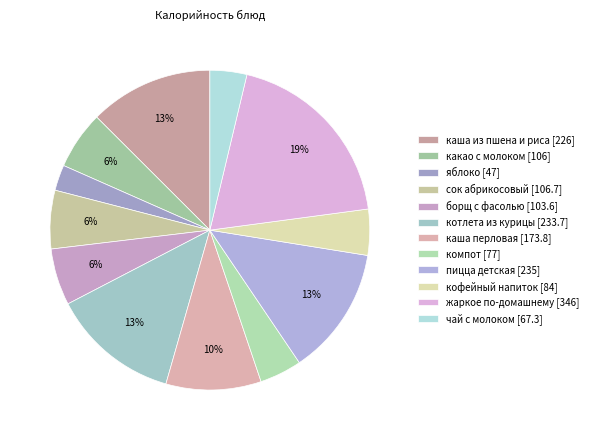

To the nearest percent, what is the combined percentage of борщ с фасолью [103.6] and жаркое по-домашнему [346]?

25%